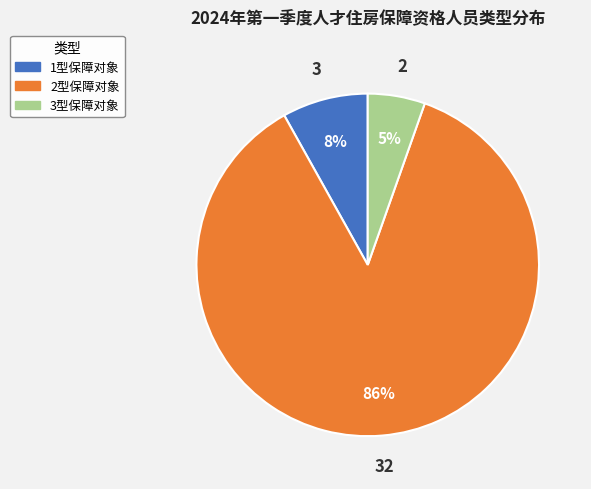

Is there any slice that represents more than half of the pie?

Yes